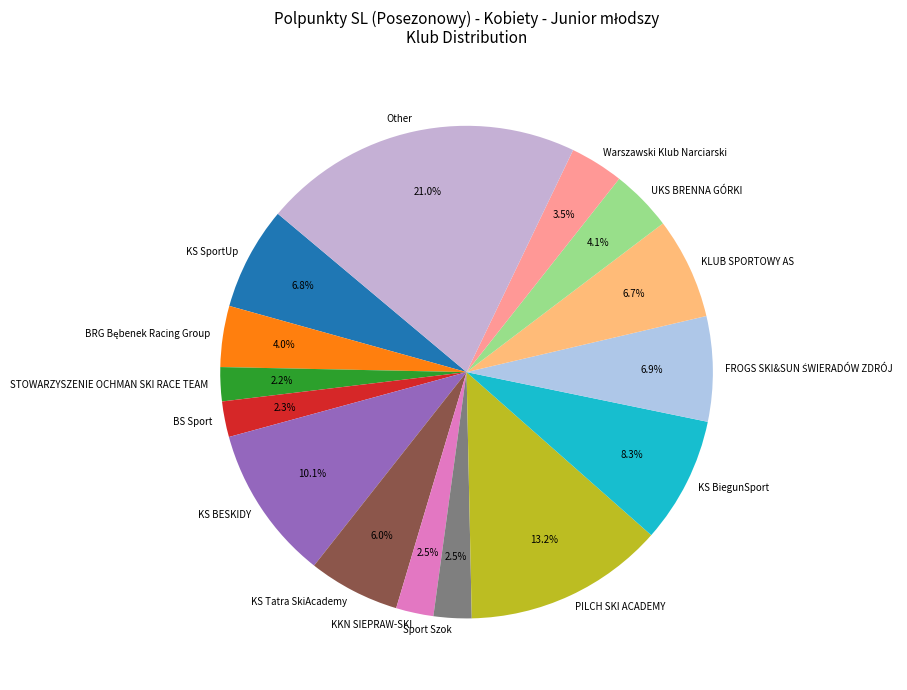

Count the number of slices in the pie.

15